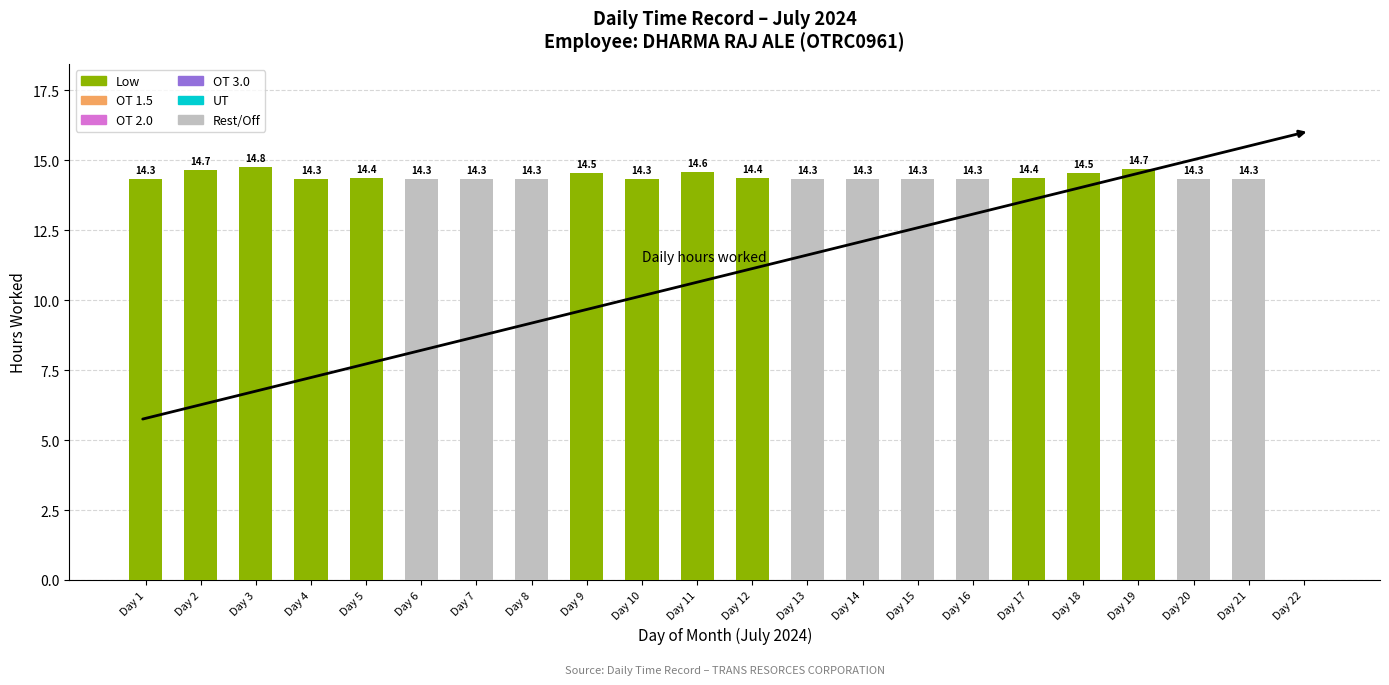

What is the total value across all series at Day 21?

14.3